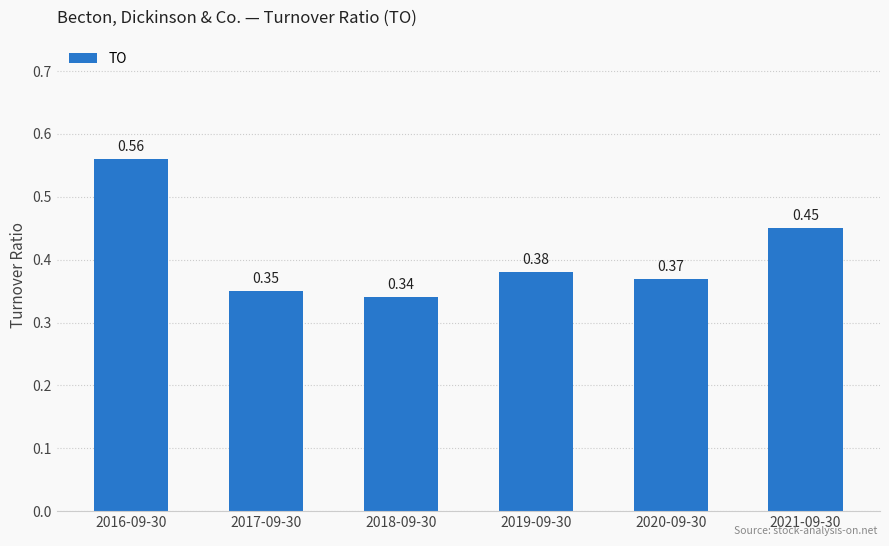

List the labels in order of value, smallest first.

2018-09-30, 2017-09-30, 2020-09-30, 2019-09-30, 2021-09-30, 2016-09-30